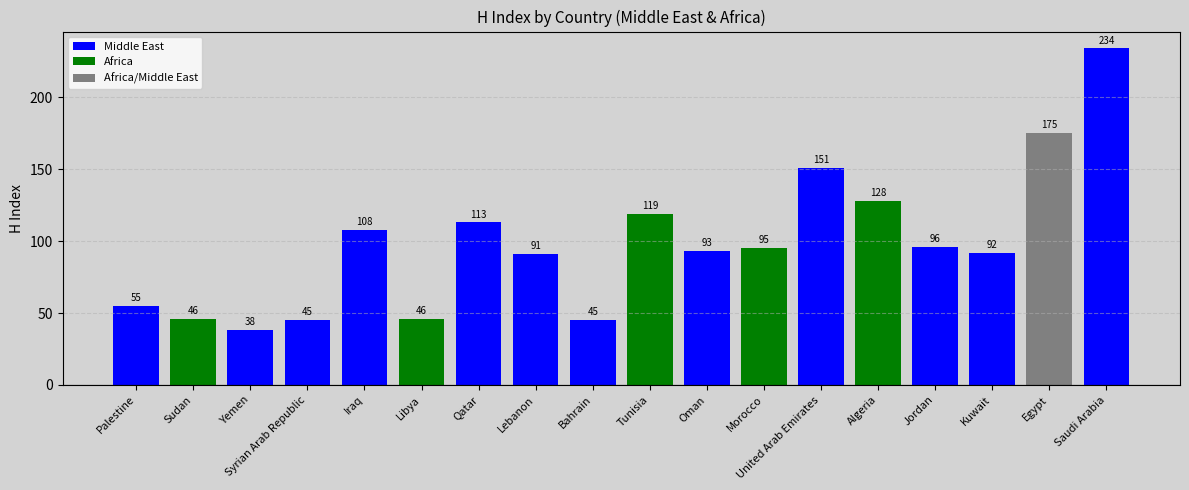

Rank the categories by value from lowest to highest.

Yemen, Syrian Arab Republic, Bahrain, Sudan, Libya, Palestine, Lebanon, Kuwait, Oman, Morocco, Jordan, Iraq, Qatar, Tunisia, Algeria, United Arab Emirates, Egypt, Saudi Arabia